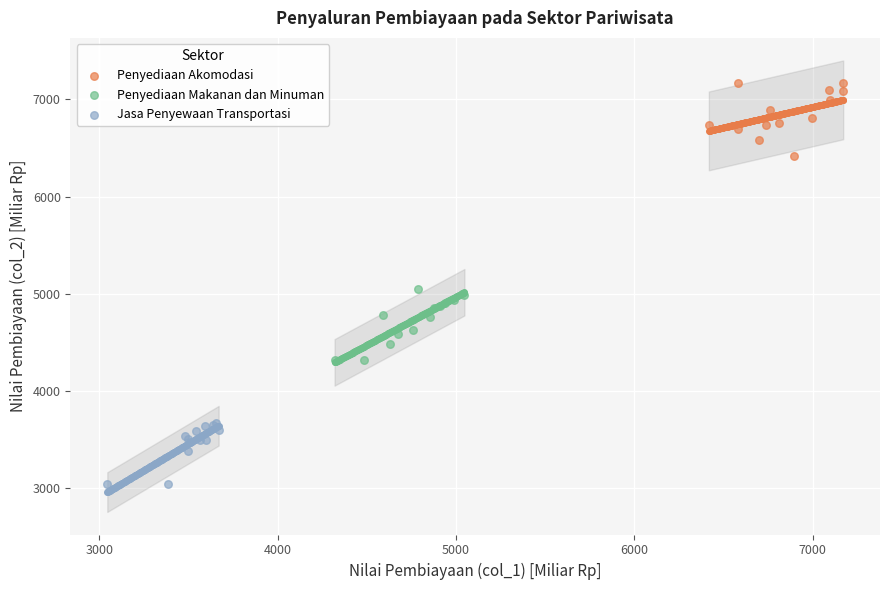

Which series reaches the maximum Y coordinate?

Penyediaan Akomodasi